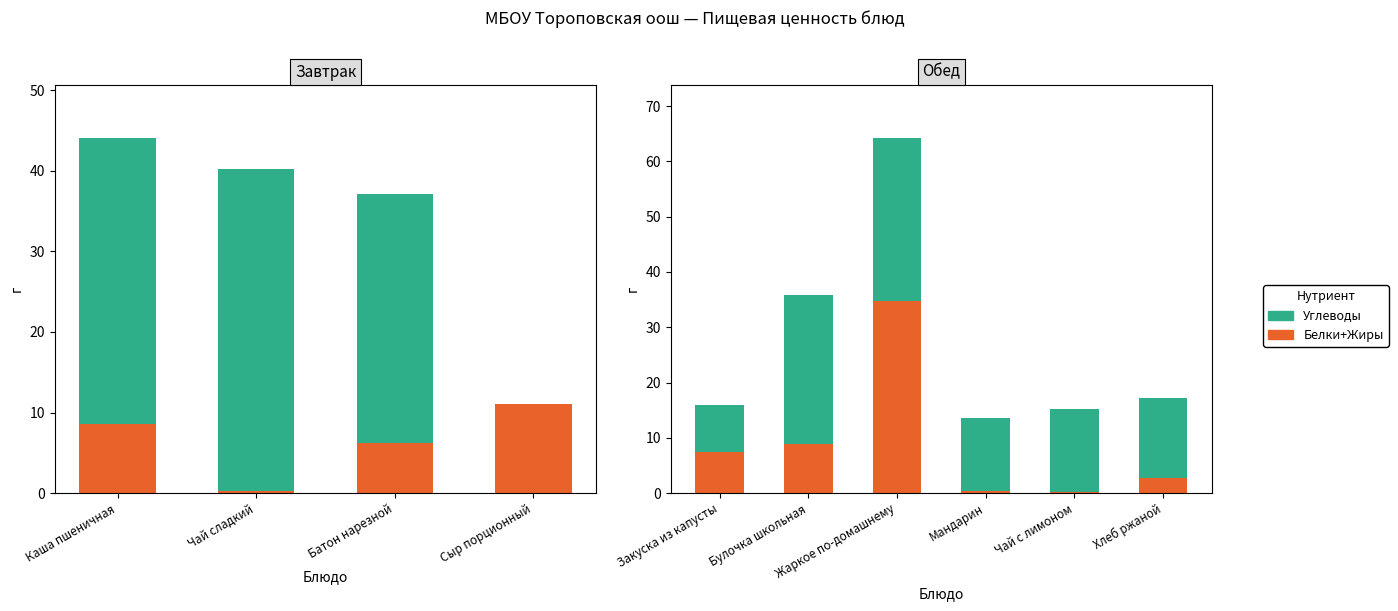

Count the number of data series in this chart.

2